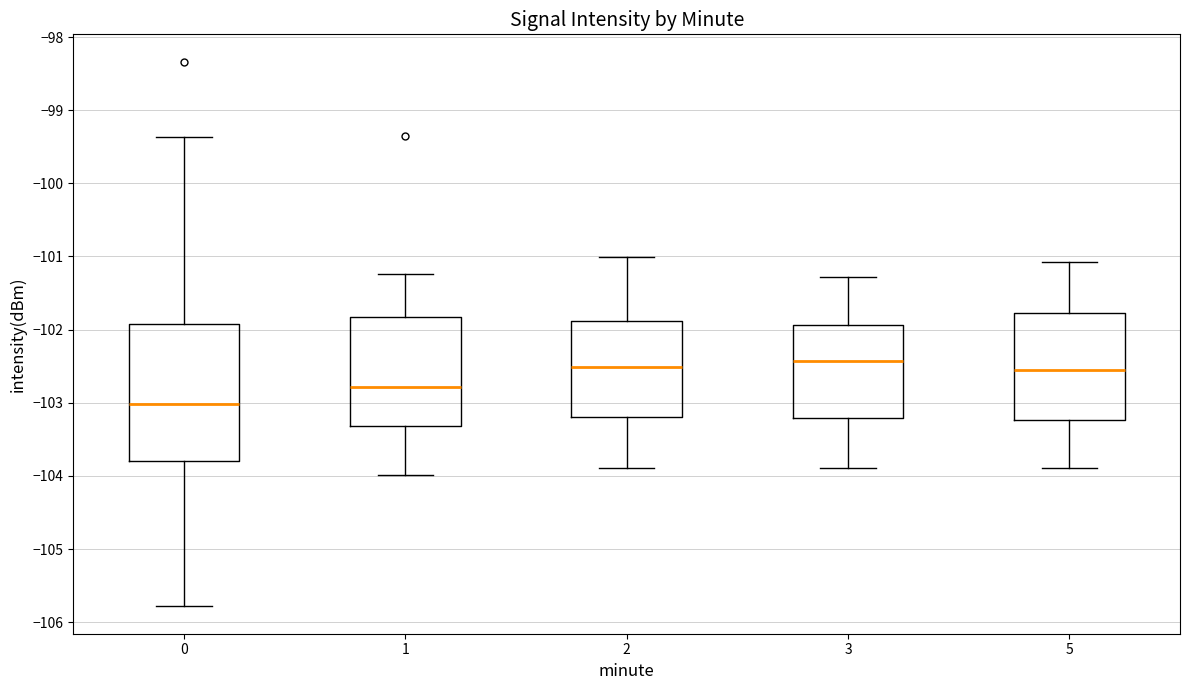

Where is the lower edge of the box at x = 3 on the y-axis? The values are not printed on the chart, so give them approximately, as read against the axis.

-103.2